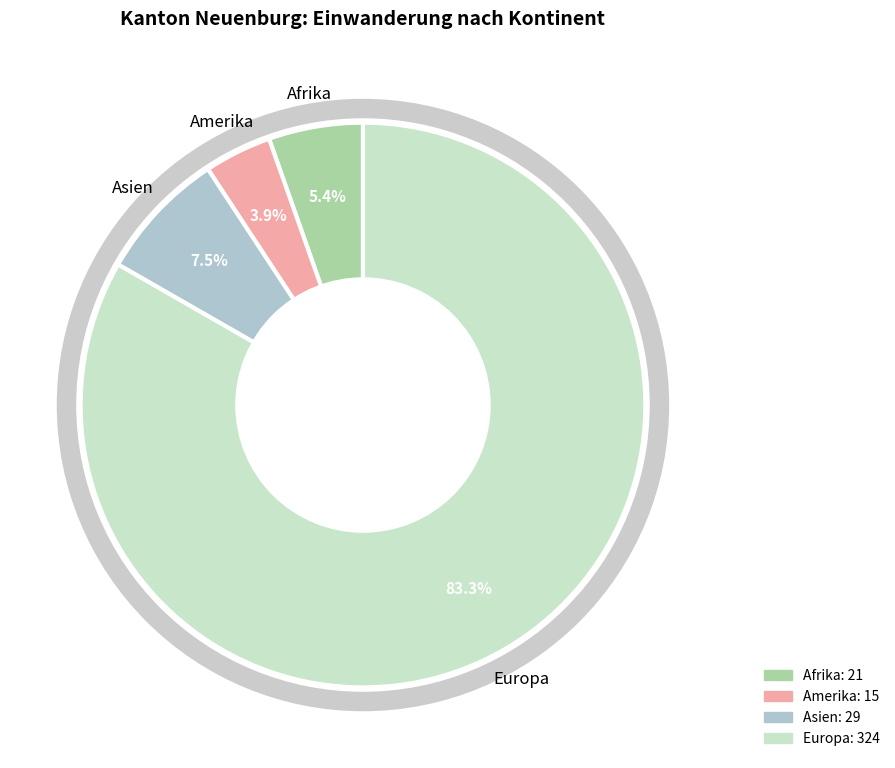

Does any single category account for the majority?

Yes